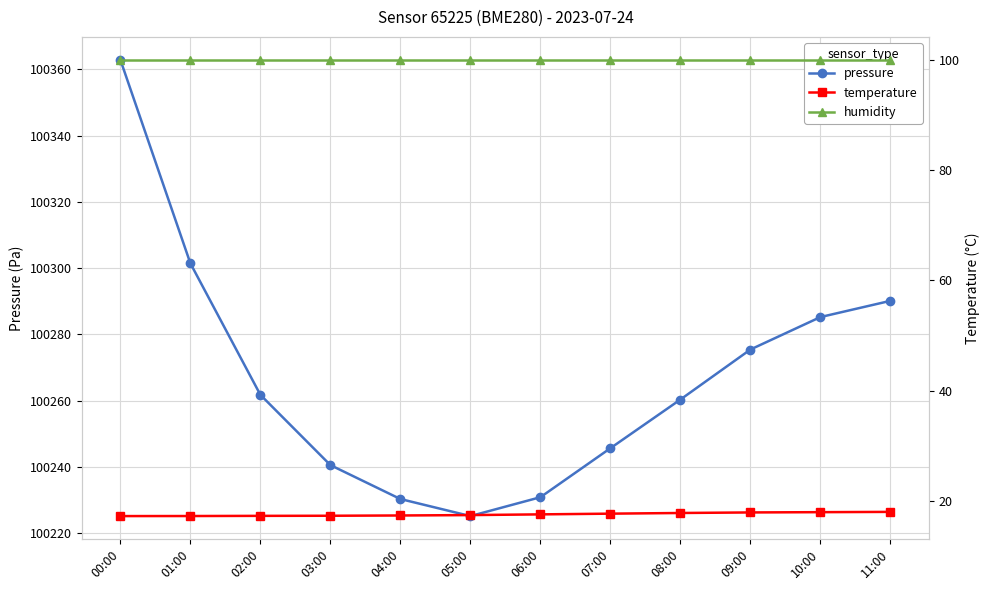

What is the difference between the highest and lowest values at 05:00?

100207.7